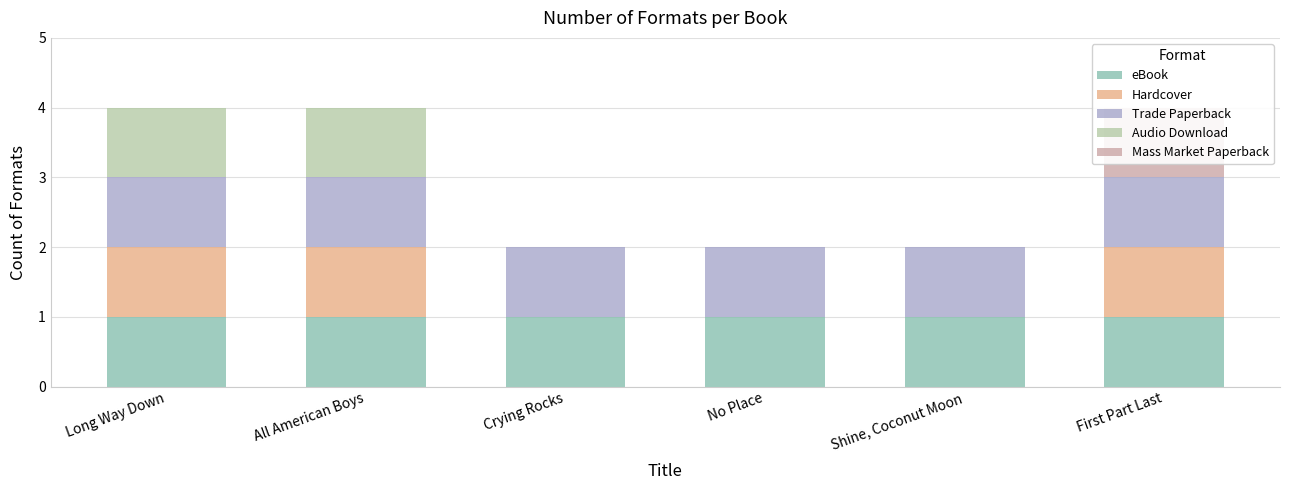

What is the sum of all Hardcover values?

3